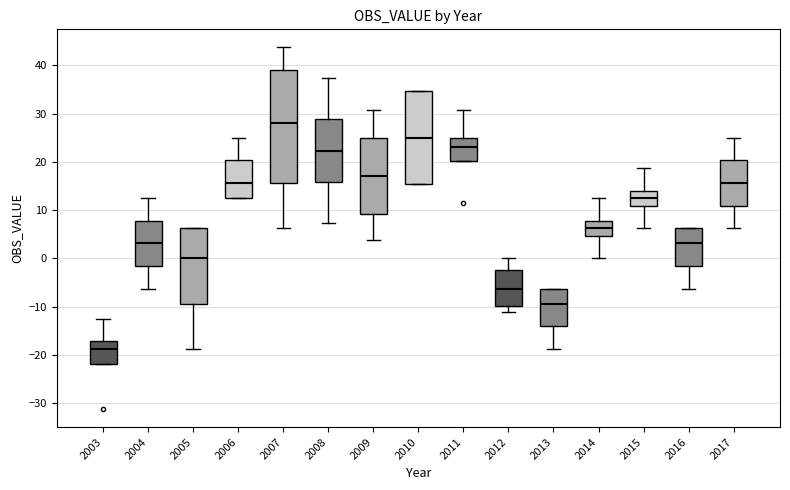

Where is the lower edge of the box at x = 2014 on the y-axis? The values are not printed on the chart, so give them approximately, as read against the axis.

5